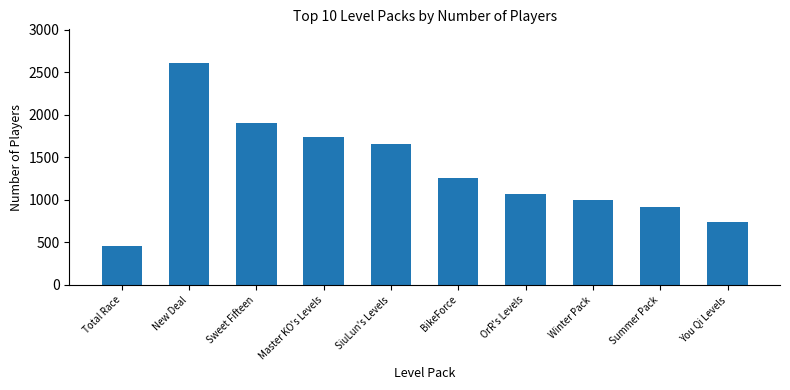

Rank the categories by value from lowest to highest.

Total Race, You Qi Levels, Summer Pack, Winter Pack, OrR's Levels, BikeForce, SiuLun's Levels, Master KO's Levels, Sweet Fifteen, New Deal